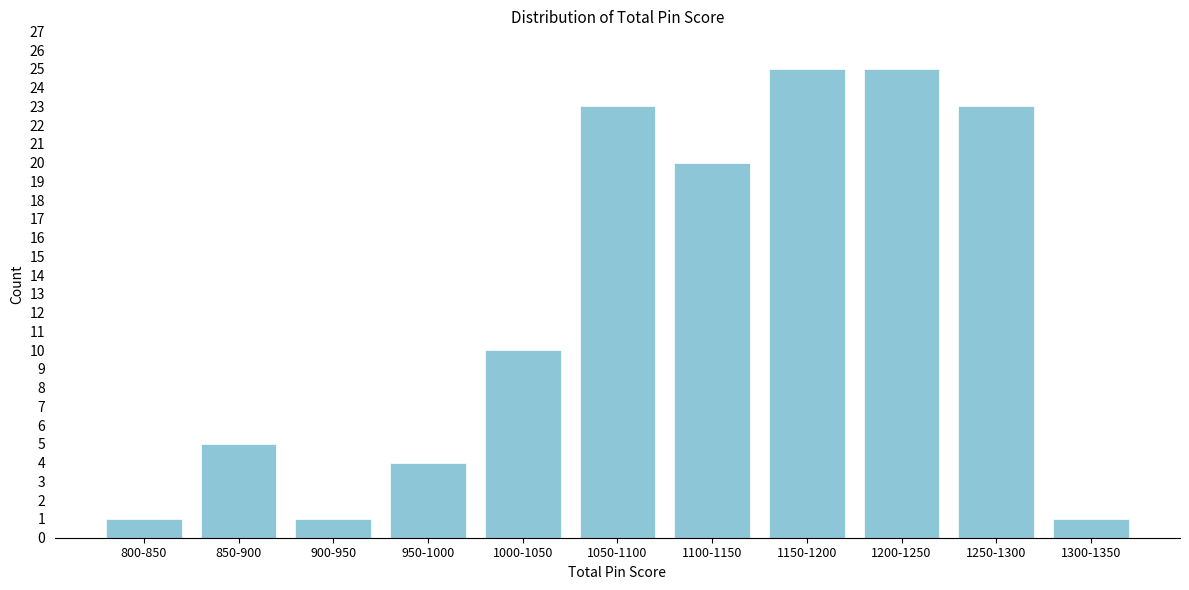

Reading right to left, what are all the values shown in this chart?

1	23	25	25	20	23	10	4	1	5	1